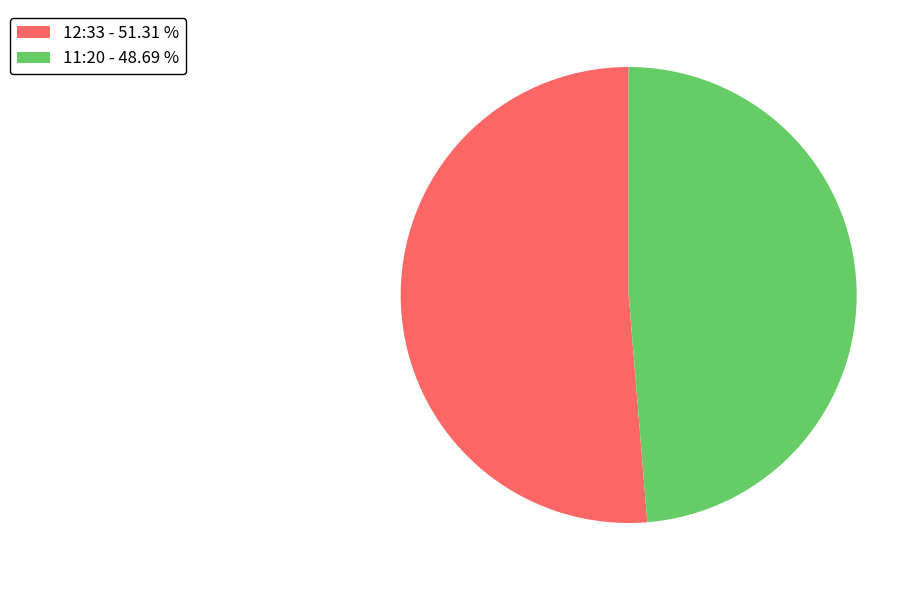

Does any single category account for the majority?

Yes